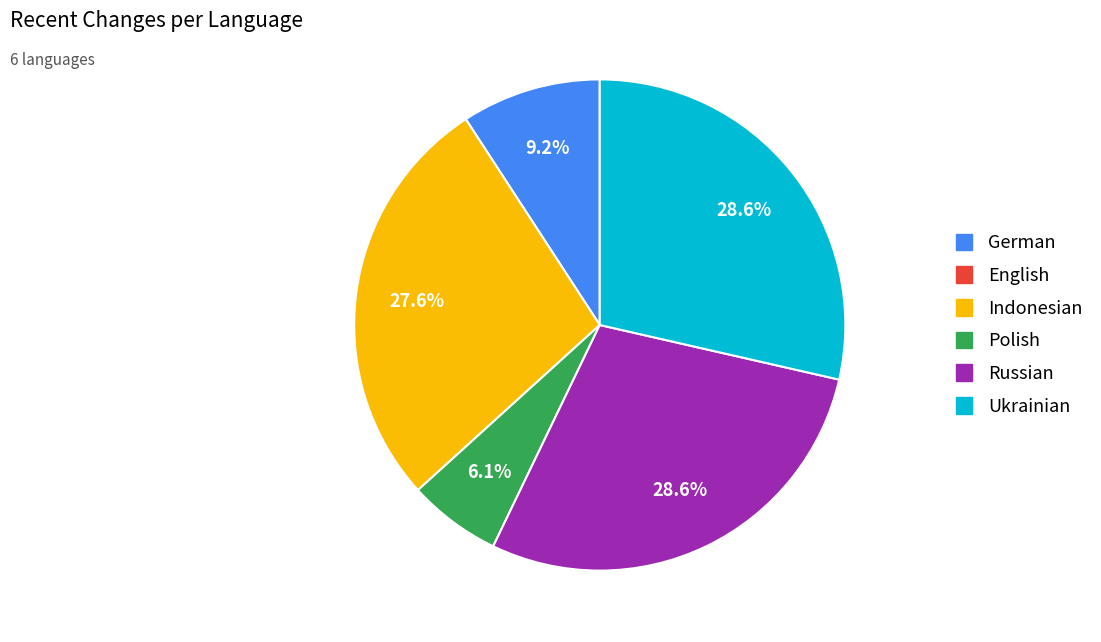

Does any single category account for the majority?

No